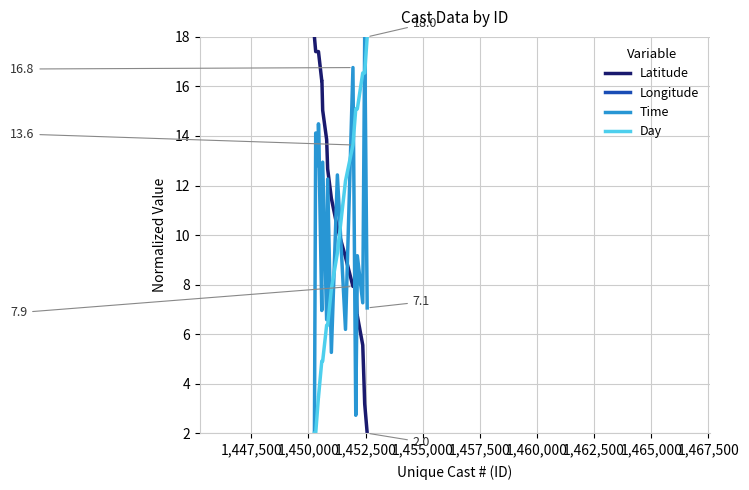

What is the maximum value for Latitude?

18.0